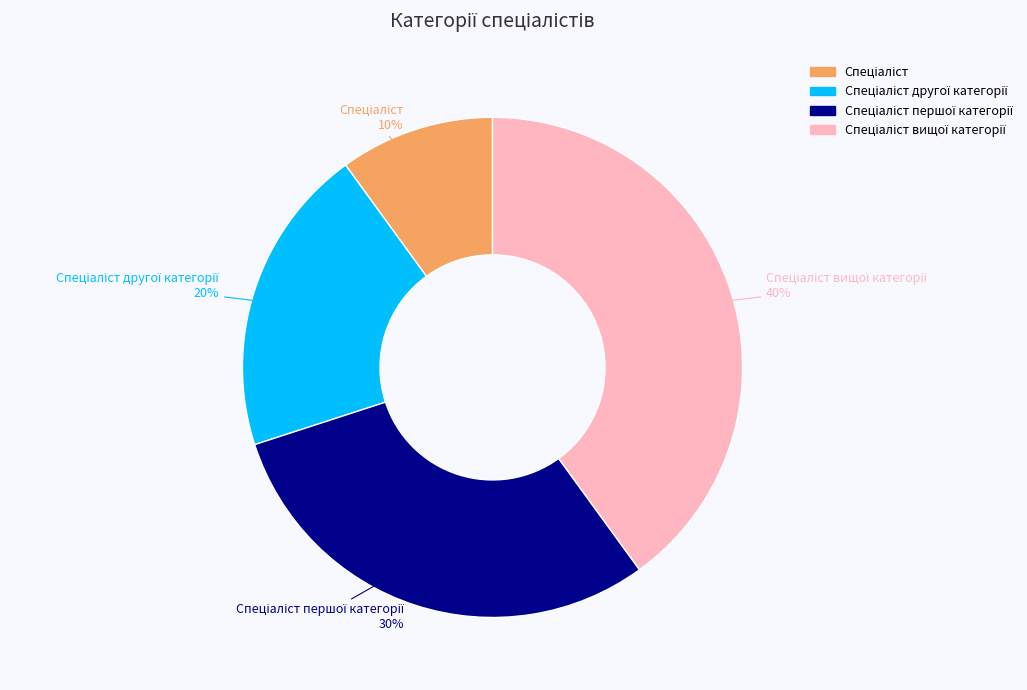

Rank the categories by value from highest to lowest.

Спеціаліст вищої категорії, Спеціаліст першої категорії, Спеціаліст другої категорії, Спеціаліст